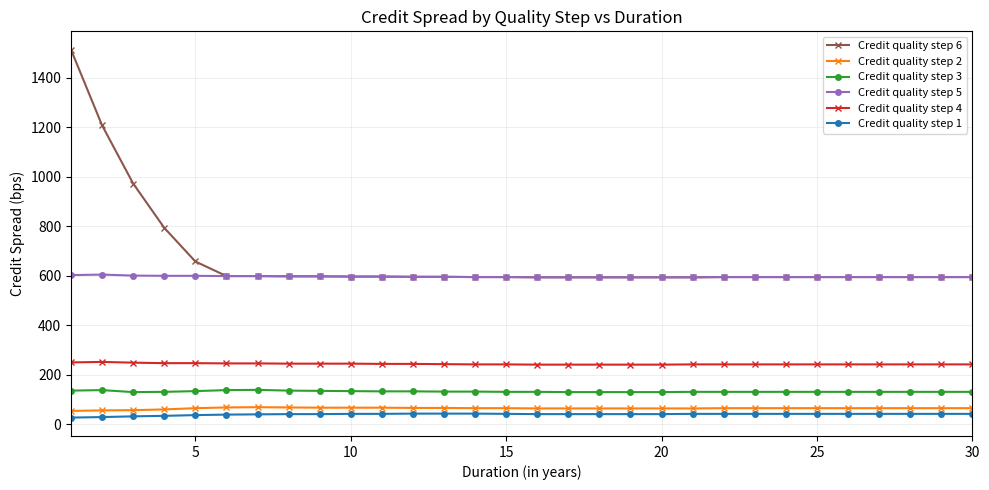

What is the average value of the Credit quality step 1 series?

39